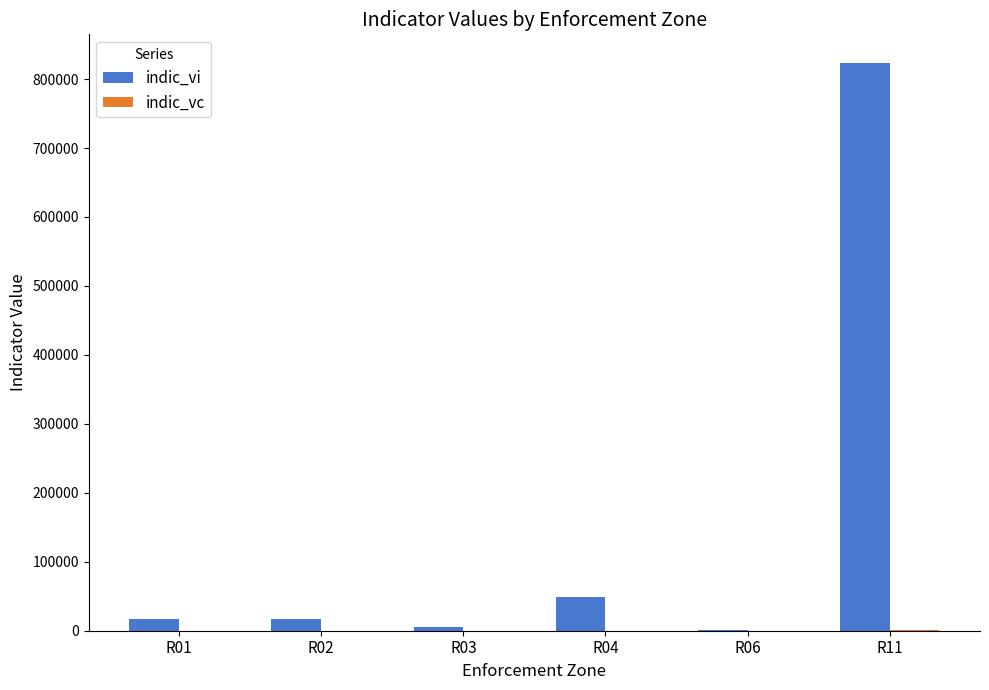

What is the total value across all series at R06?

1297